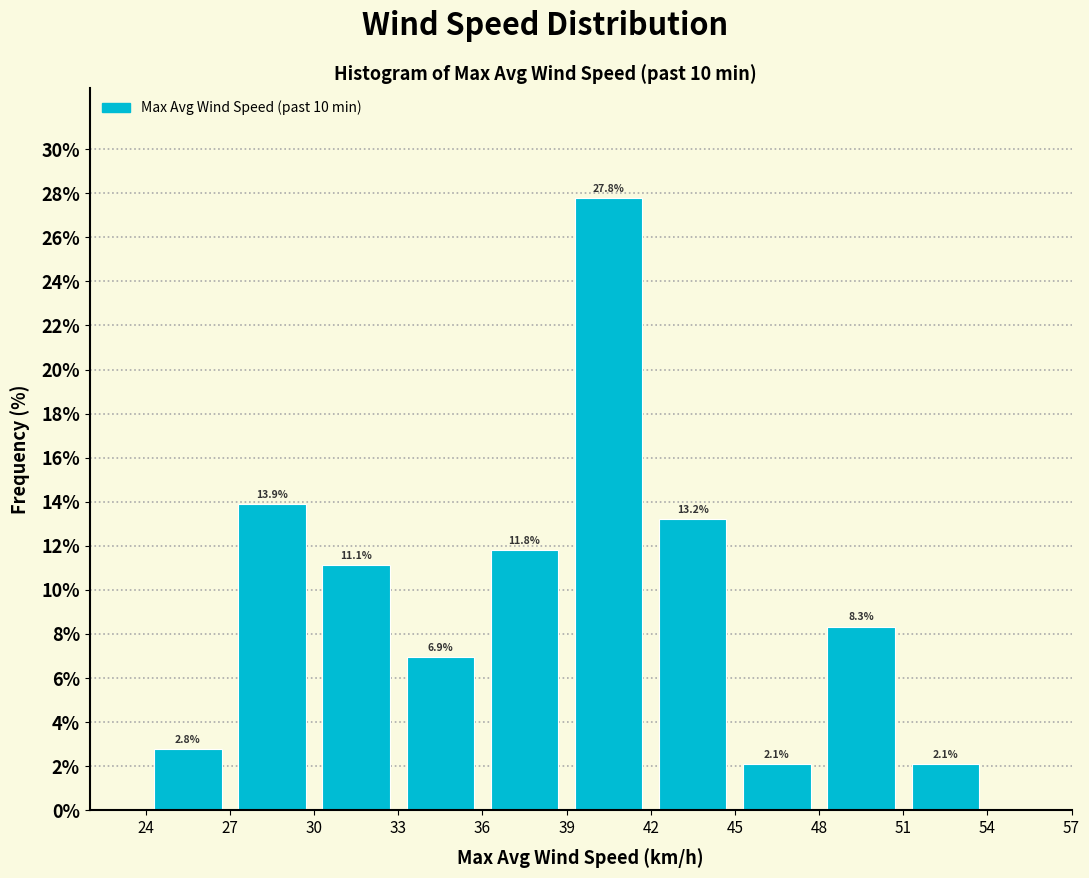

Over which range of the x-axis is the bar tallest?

39 to 42